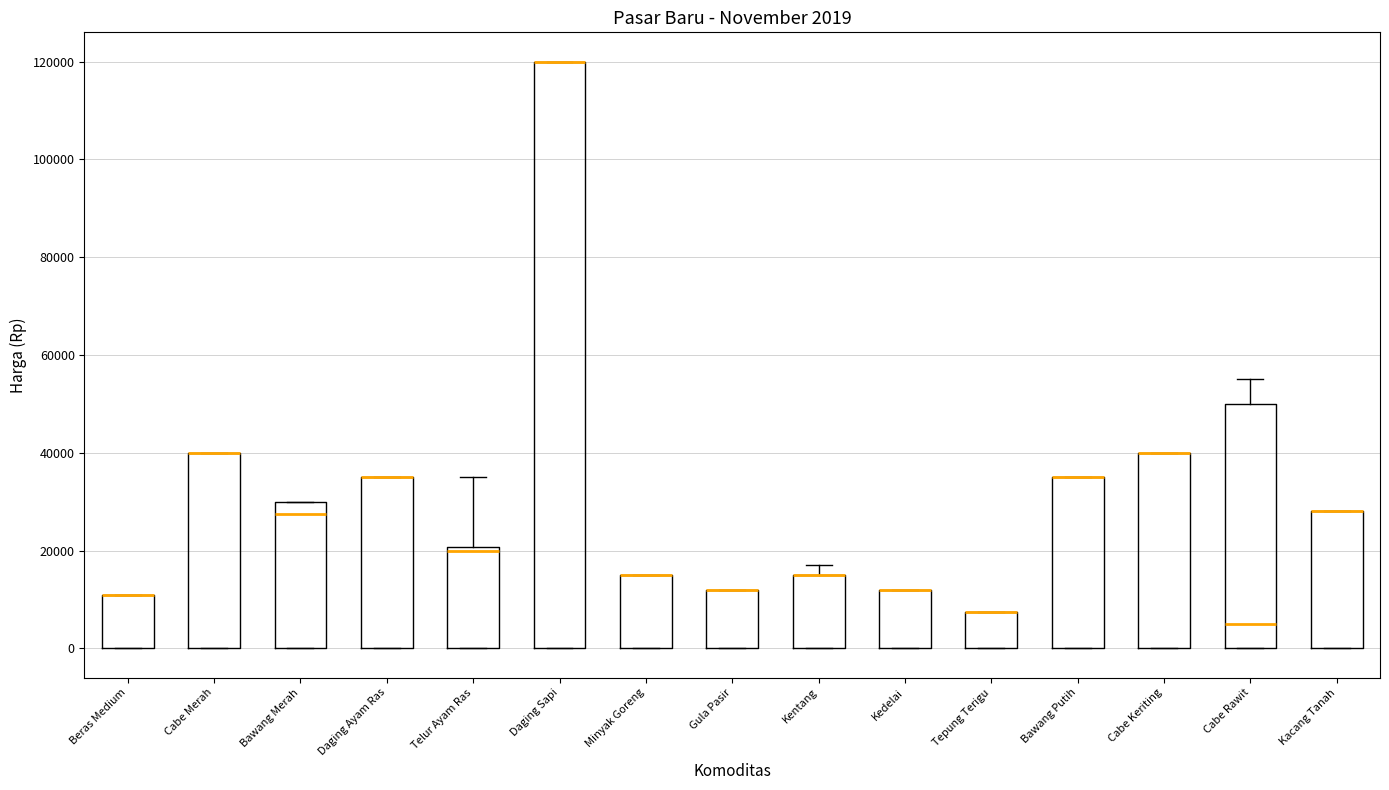

Comparing the boxes themselves (not the whiskers), which one is the tallest?

Daging Sapi